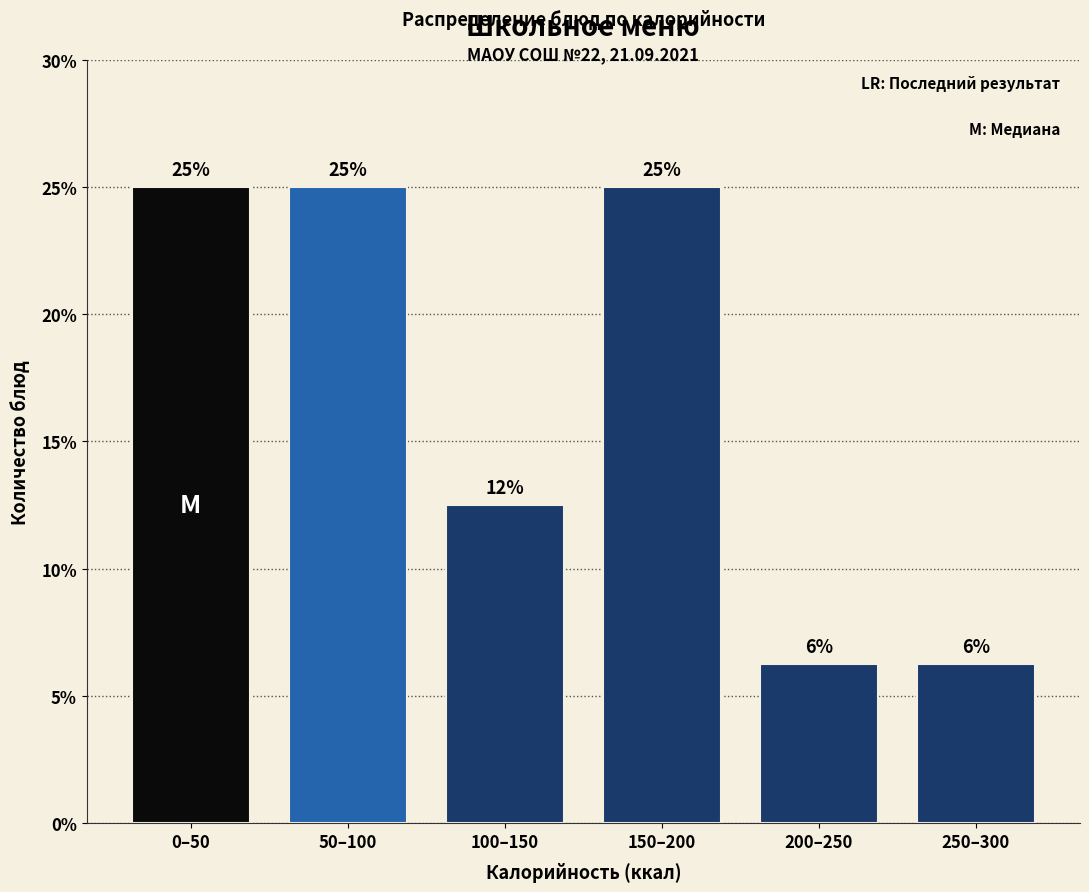

Between 250–300 and 0–50, which is larger?

0–50